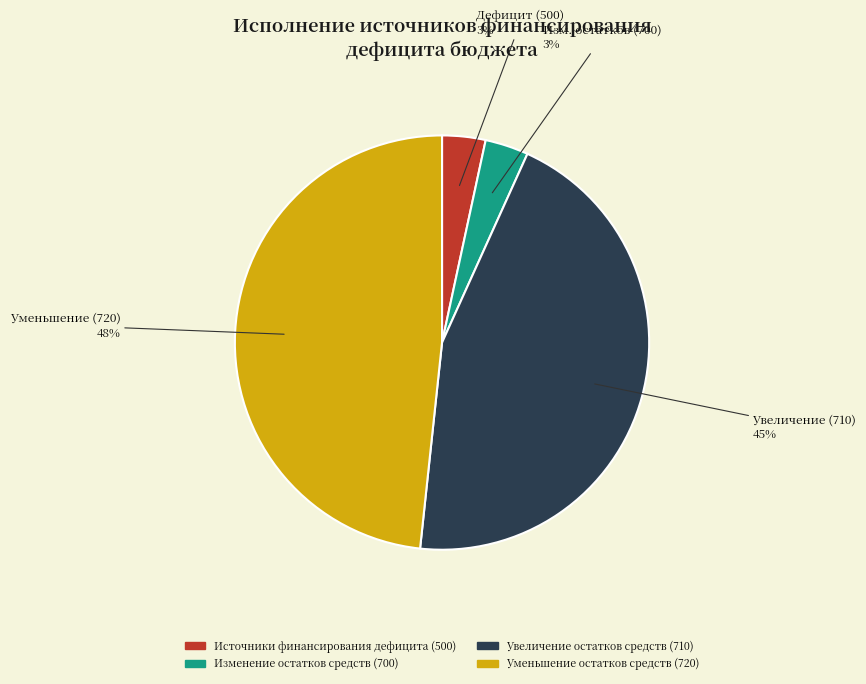

To the nearest percent, what portion does Уменьшение остатков средств (720) represent?

48%